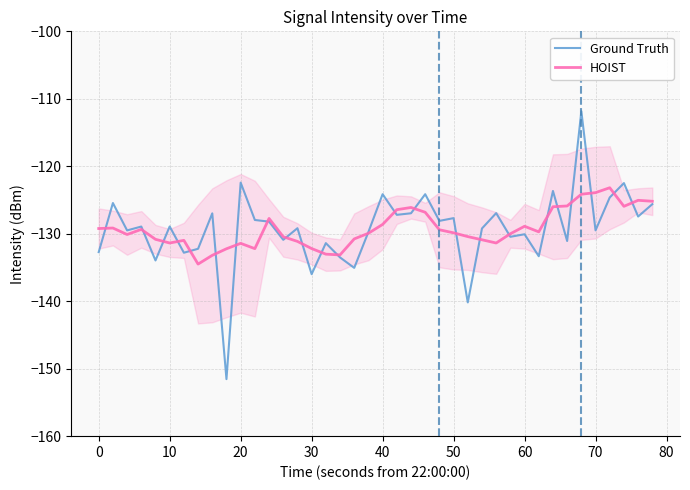

Which series ends up on top after the final intersection of Ground Truth and HOIST?

HOIST